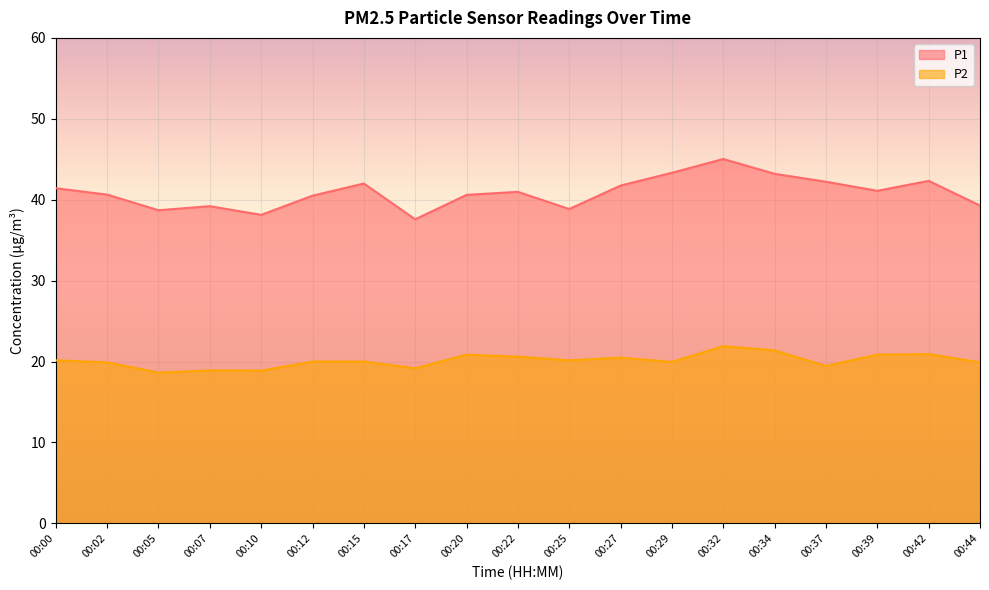

True or false: P1 and P2 intersect in this chart.

False